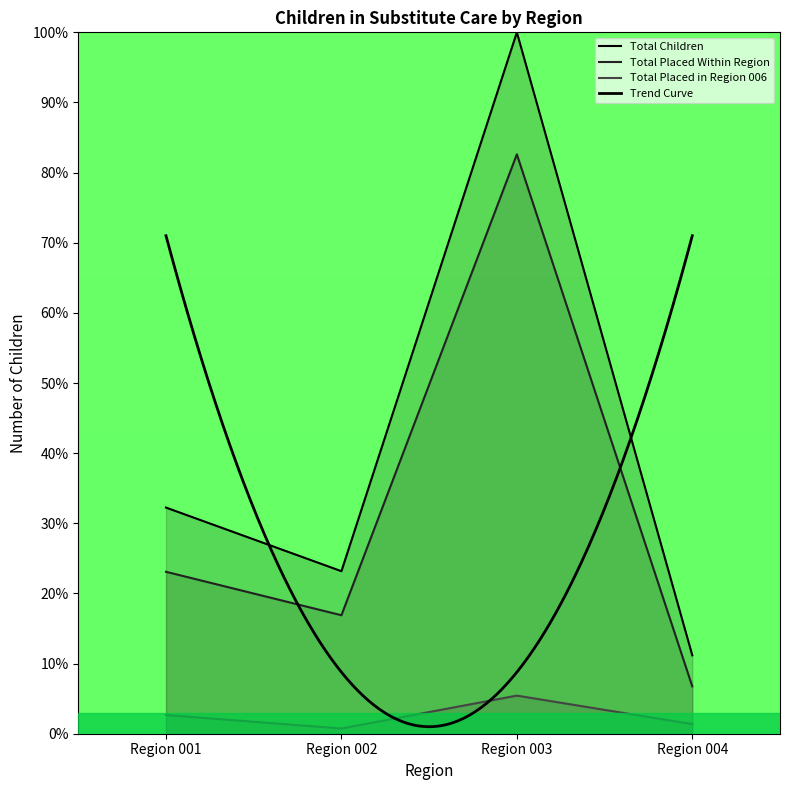

What is the total value across all series at Region 003?

188.0